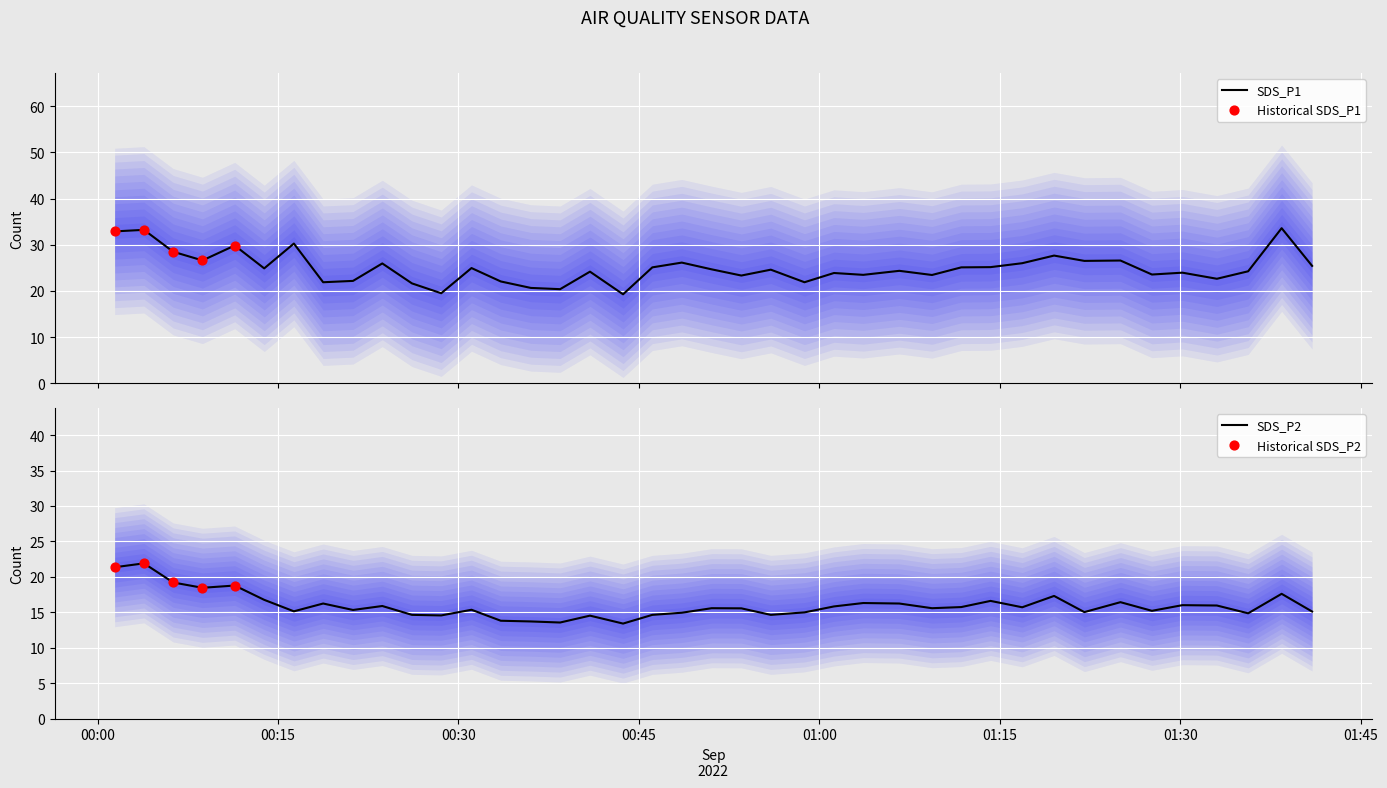

What are all the series names shown in the legend?

SDS_P1, SDS_P2